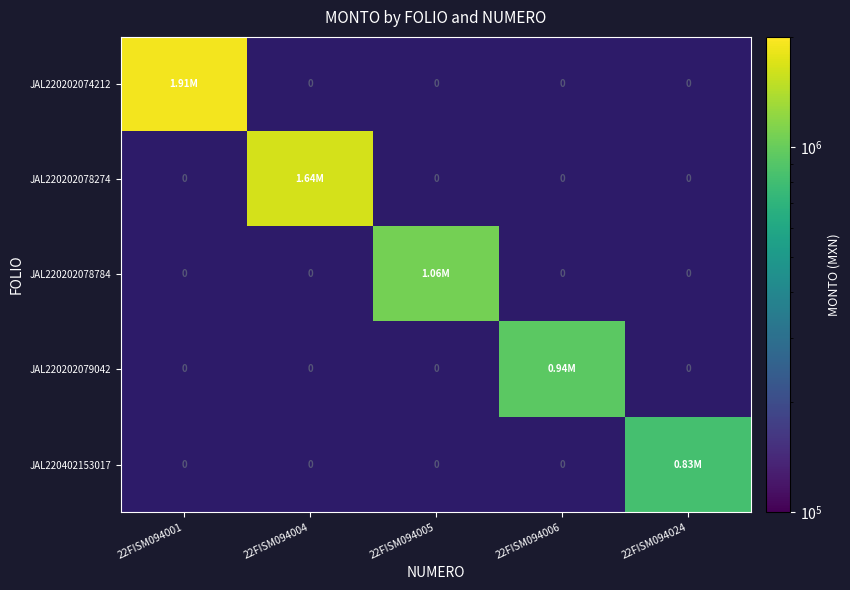

List the series in order of their peak value, highest first.

JAL220202074212, JAL220202078274, JAL220202078784, JAL220202079042, JAL220402153017